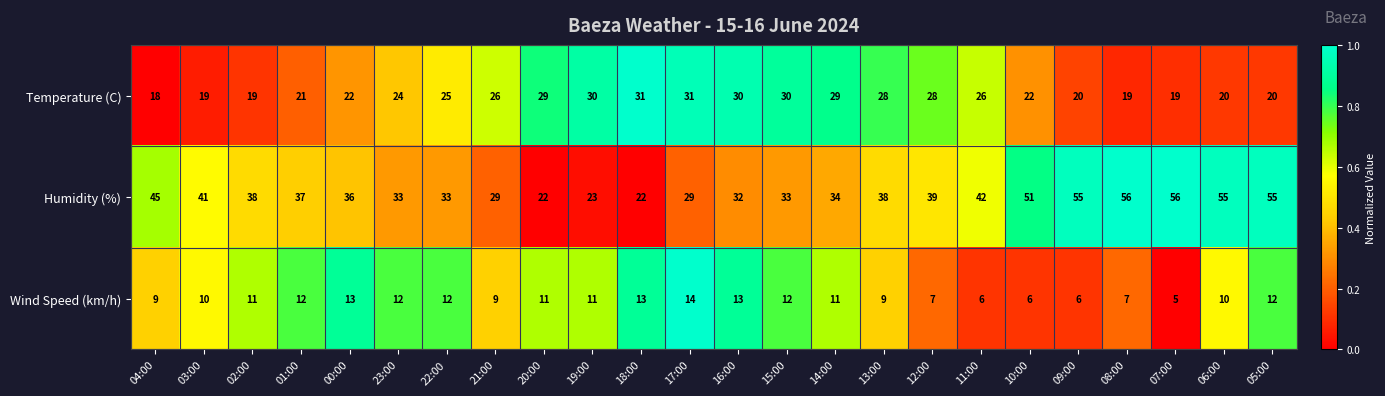

How many data points in Wind Speed (km/h) are less than 11?

11